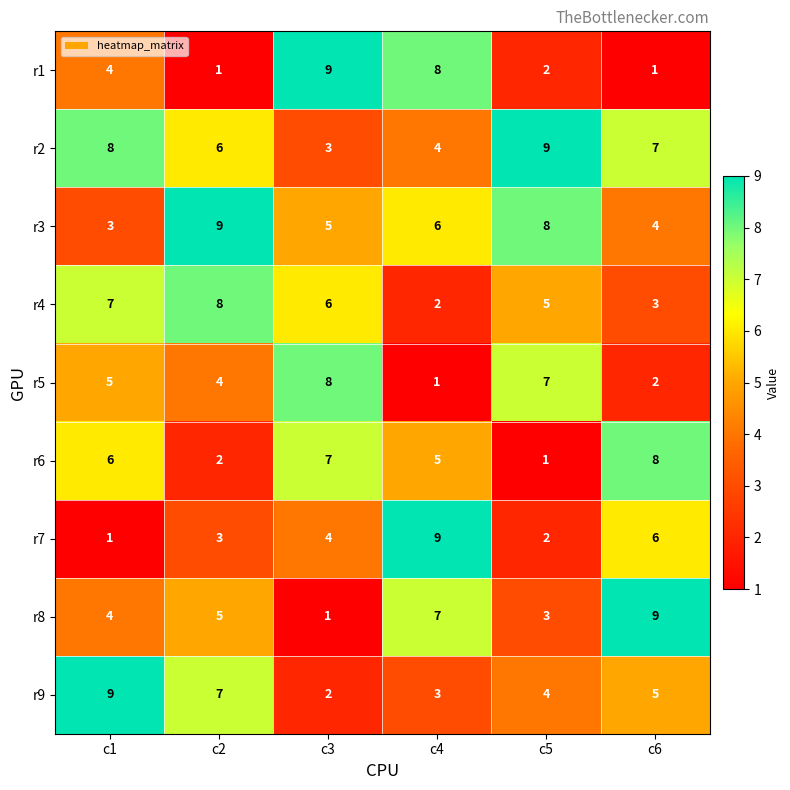

What is the difference between the maximum and minimum values in the r1 series?

8